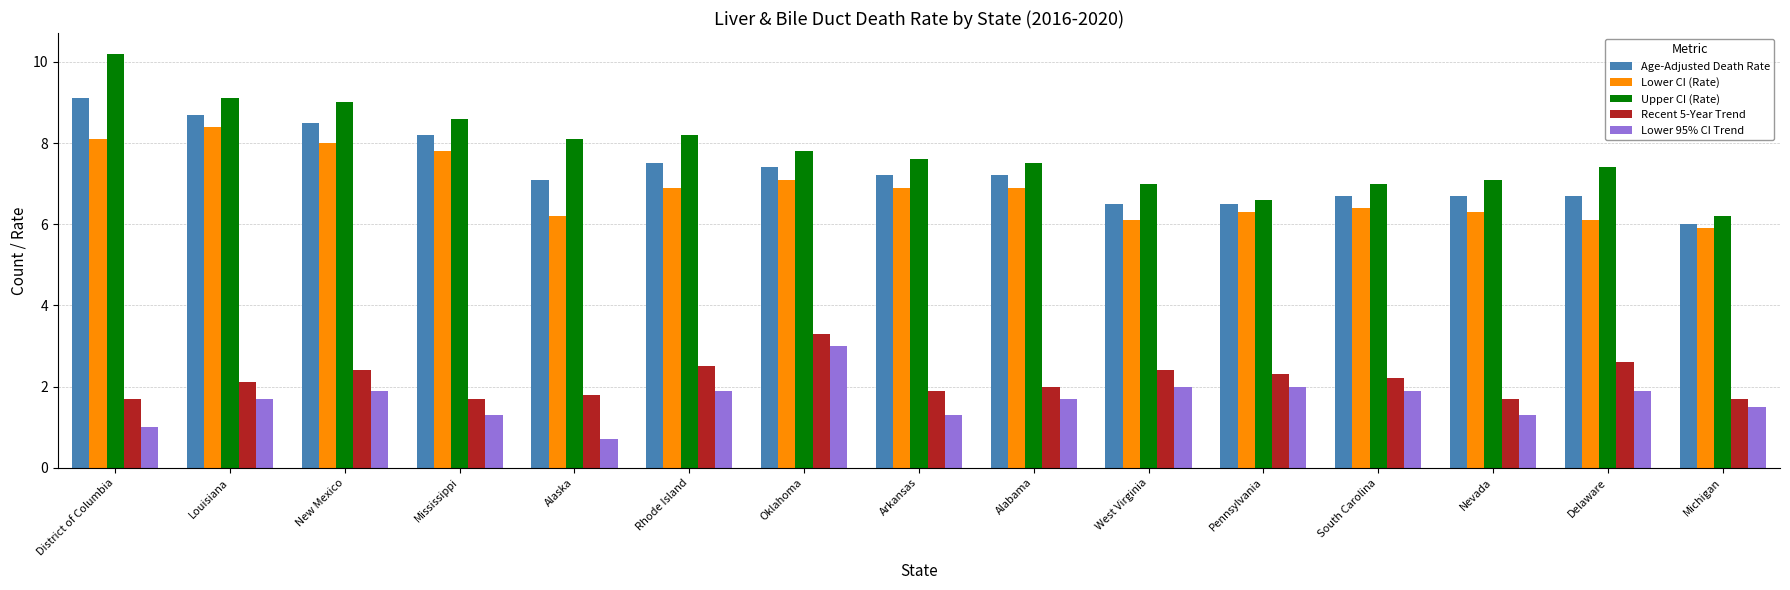

What is the maximum value for Lower CI (Rate)?

8.4